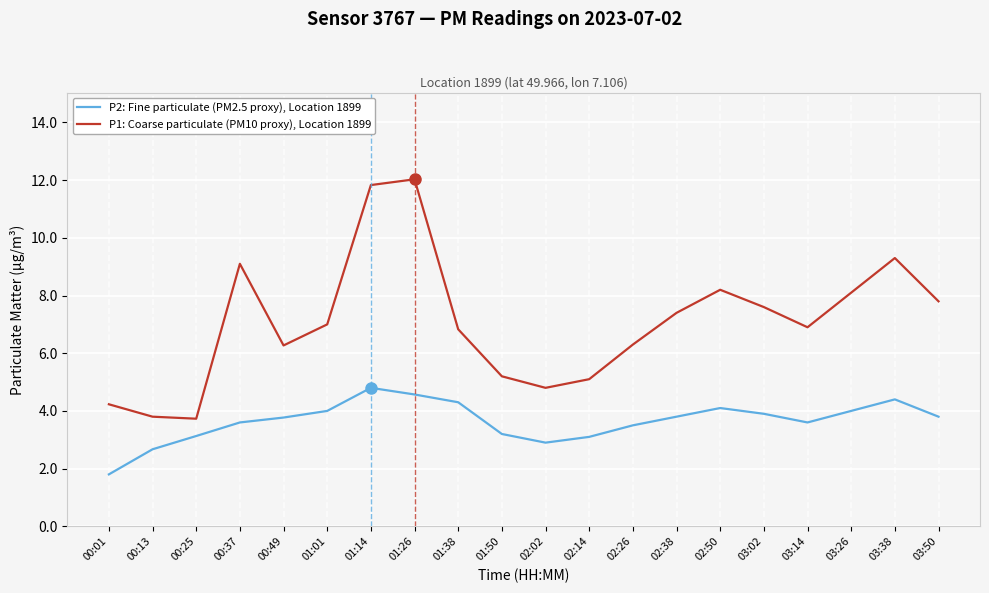

Which series has the largest total across all categories?

P1: Coarse particulate (PM10 proxy), Location 1899